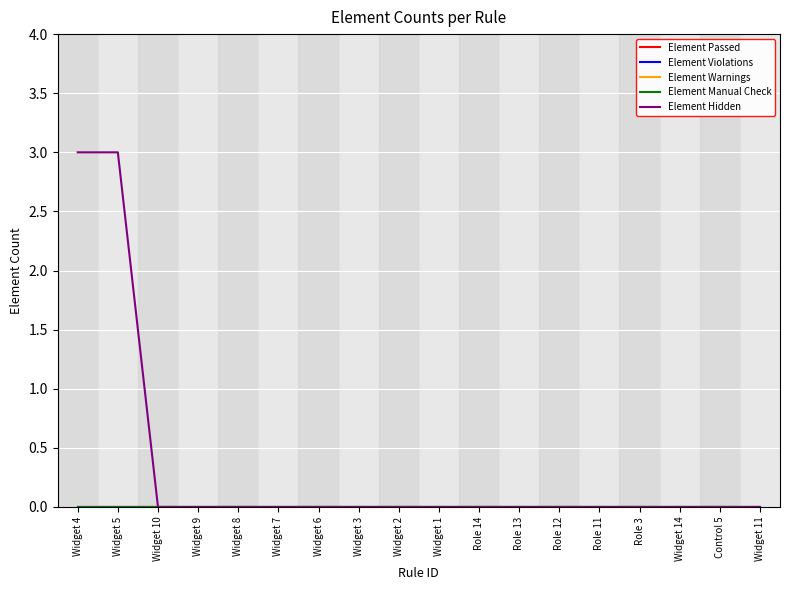

True or false: Element Manual Check has more than 2 interior local peaks.

False